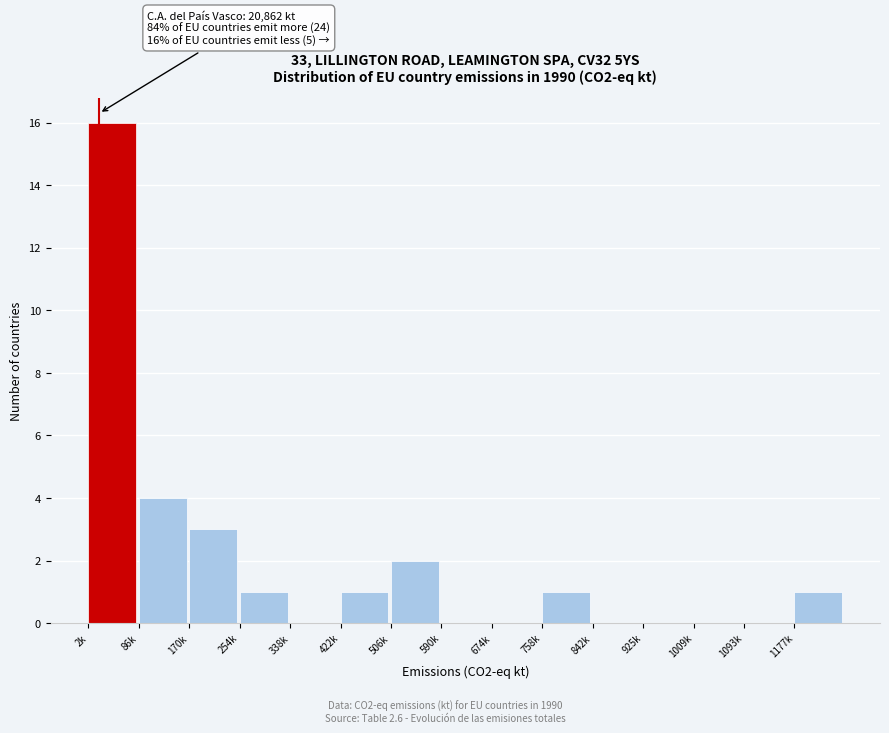

Reading right to left, what are all the values shown in this chart?

1177k=1	1093k=0	1009k=0	925k=0	842k=0	758k=1	674k=0	590k=0	506k=2	422k=1	338k=0	254k=1	170k=3	86k=4	2k=16